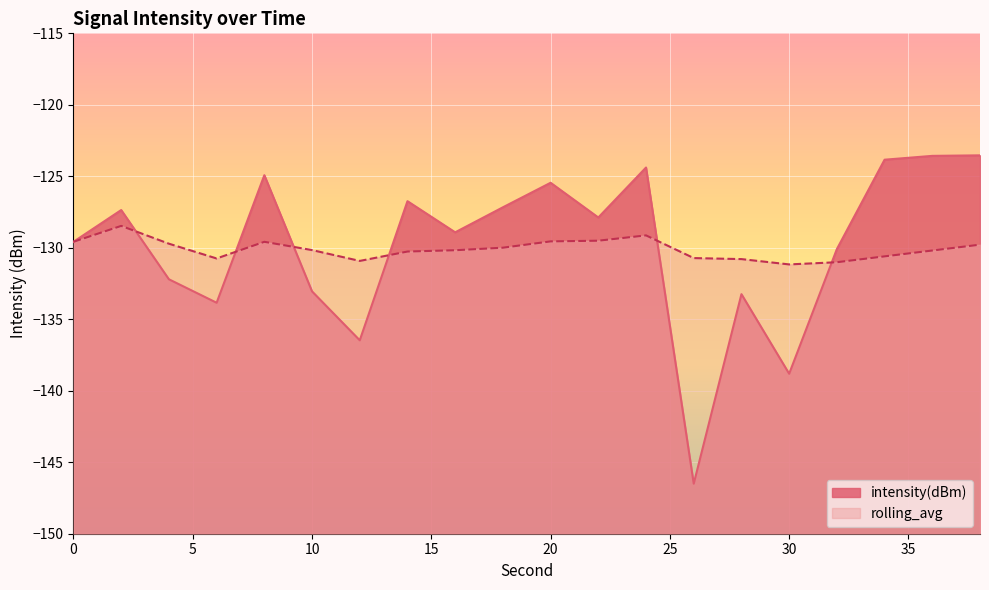

Reading left to right, transcribe all the data shown in this chart.

intensity(dBm): 0=-129.6	2=-127.4	4=-132.2	6=-133.8	8=-124.9	10=-133.1	12=-136.5	14=-126.7	16=-128.9	18=-127.2	20=-125.5	22=-127.9	24=-124.4	26=-146.5	28=-133.2	30=-138.8	32=-130.1	34=-123.8	36=-123.6	38=-123.5
rolling_avg: 0=-129.6	2=-128.5	4=-129.7	6=-130.7	8=-129.6	10=-130.2	12=-130.9	14=-130.3	16=-130.2	18=-130.0	20=-129.6	22=-129.5	24=-129.1	26=-130.7	28=-130.8	30=-131.2	32=-131.0	34=-130.6	36=-130.2	38=-129.8